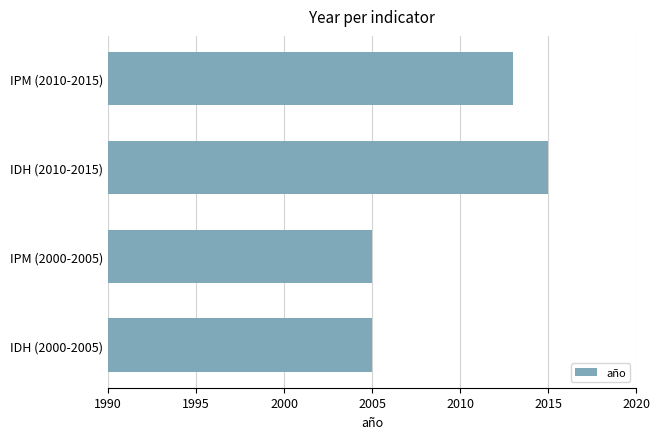

Reading top to bottom, transcribe all the data shown in this chart.

2013	2015	2005	2005